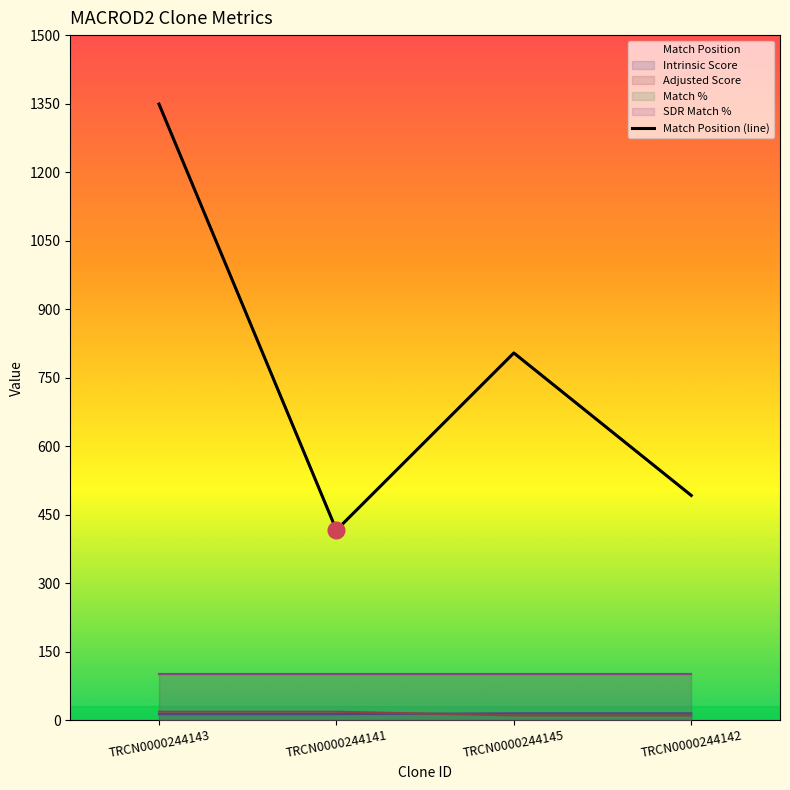

Where is the data nearest to the value 882?

TRCN0000244145